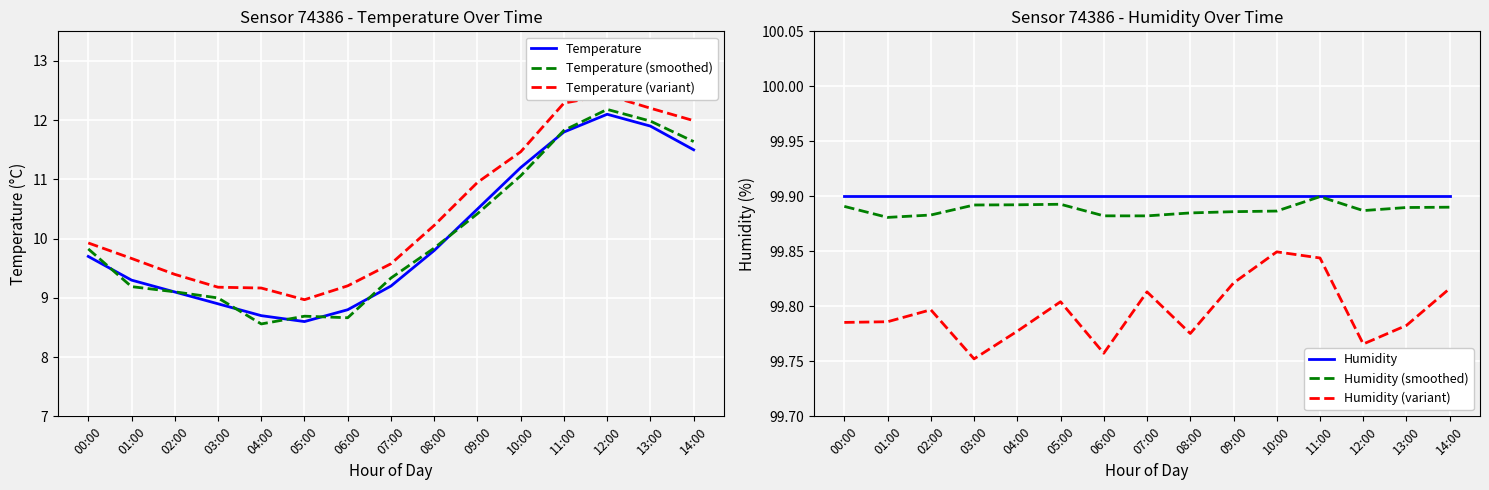

True or false: Humidity and Temperature (variant) intersect in this chart.

False